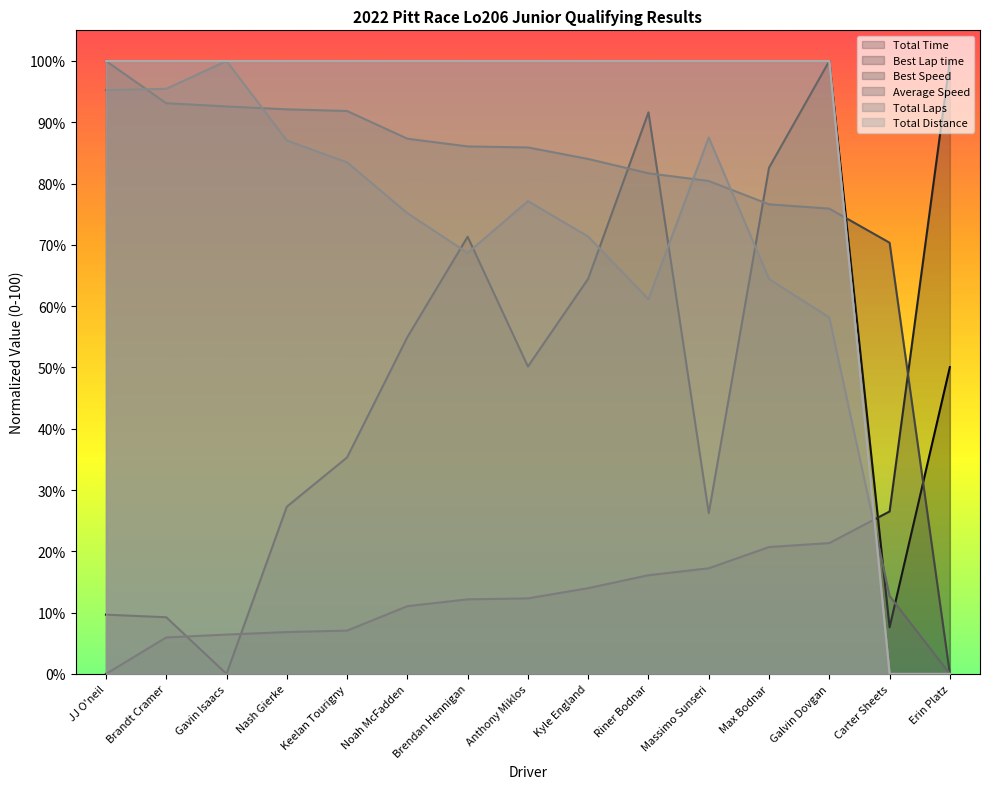

Which series ends up on top after the final intersection of Best Lap time and Best Speed?

Best Lap time